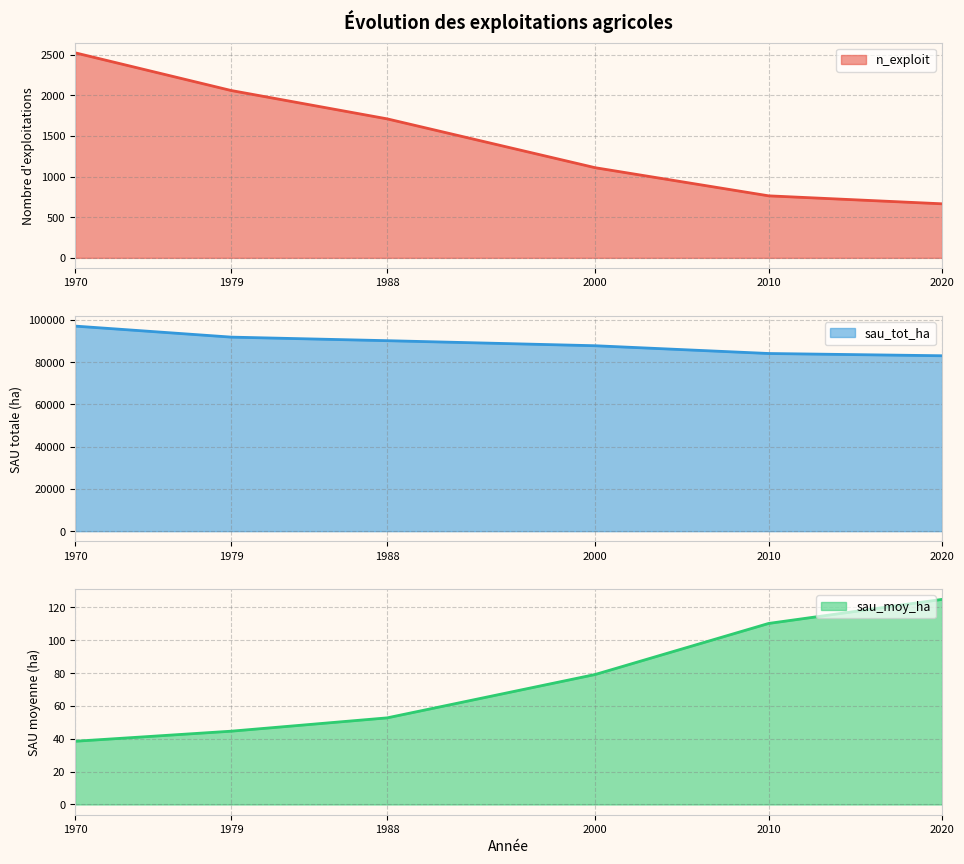

At which label does n_exploit first exceed 1710?

1970